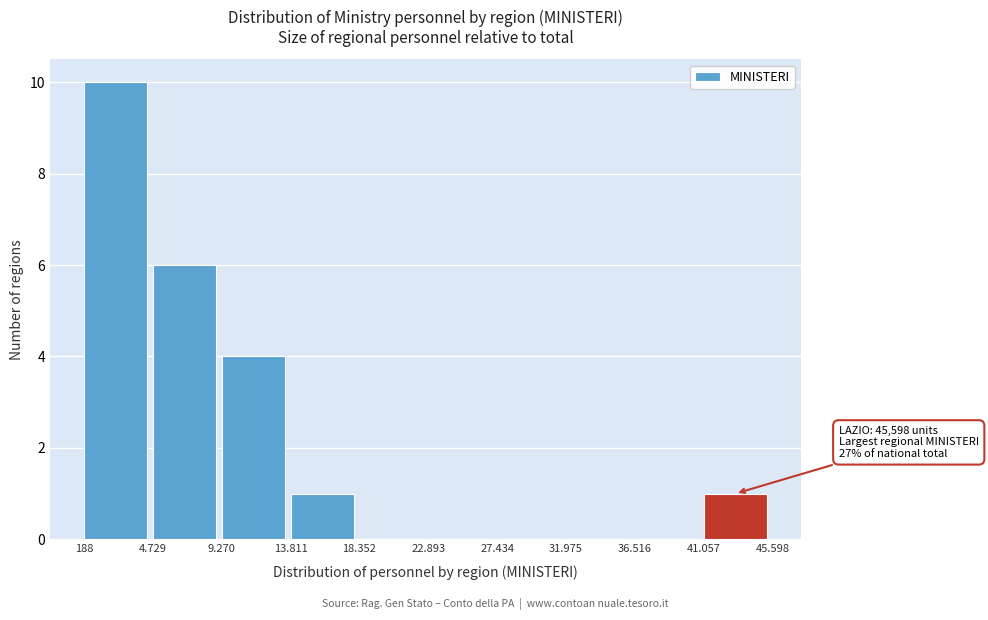

Reading left to right, list all the values displayed in this chart.

188=10	4.729=6	9.270=4	13.811=1	18.352=0	22.893=0	27.434=0	31.975=0	36.516=0	41.057=1